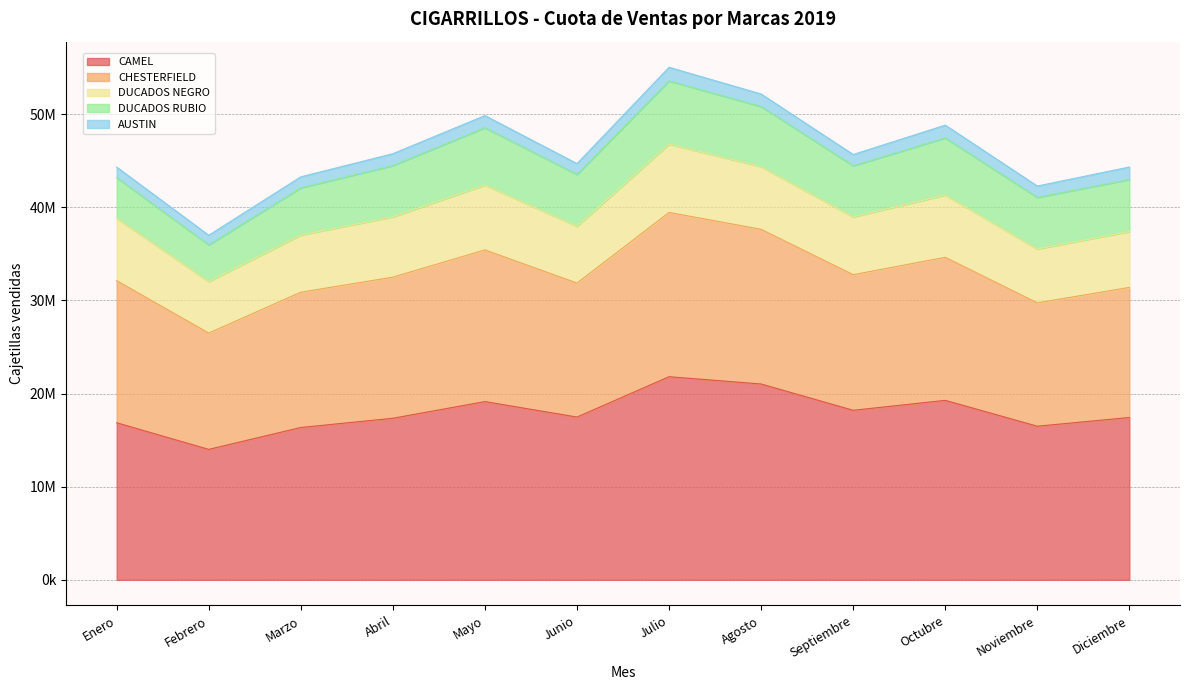

Where is DUCADOS NEGRO nearest to the value 6433975?

Abril